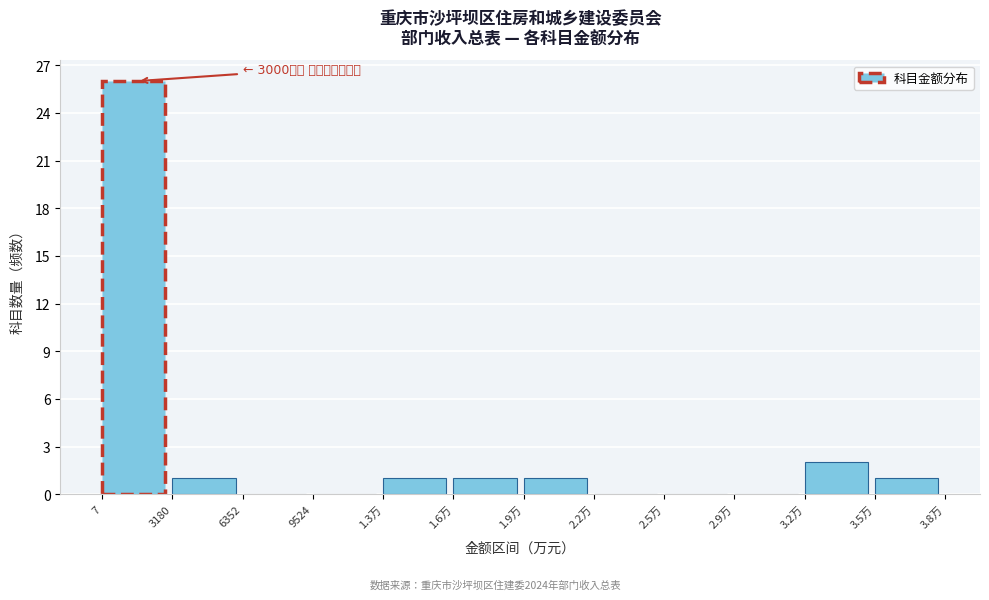

Reading right to left, list all the values displayed in this chart.

3.5万=1	3.2万=2	2.9万=0	2.5万=0	2.2万=0	1.9万=1	1.6万=1	1.3万=1	9524=0	6352=0	3180=1	7=26